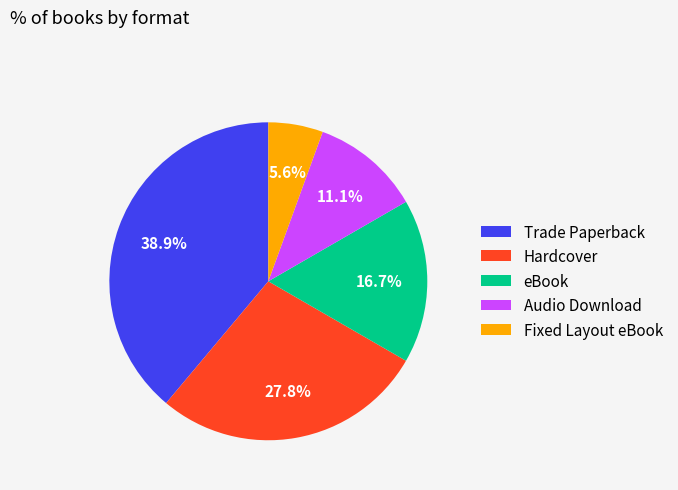

Approximately how many times larger is the value at eBook compared to Hardcover?

0.6